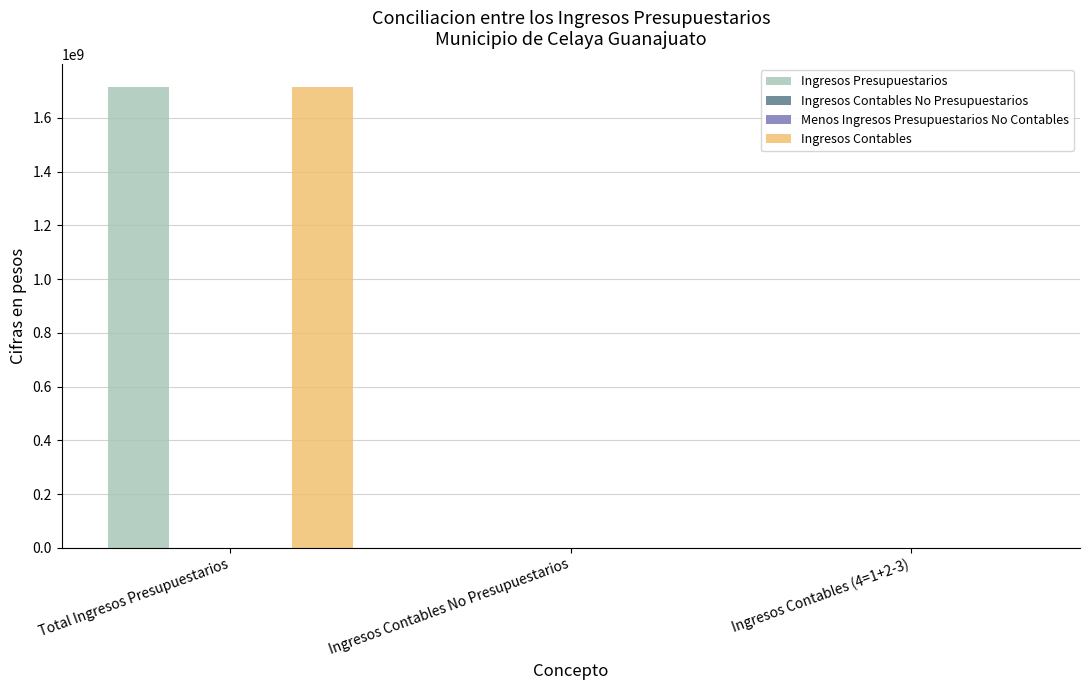

What are all the series names shown in the legend?

Ingresos Presupuestarios, Ingresos Contables No Presupuestarios, Menos Ingresos Presupuestarios No Contables, Ingresos Contables